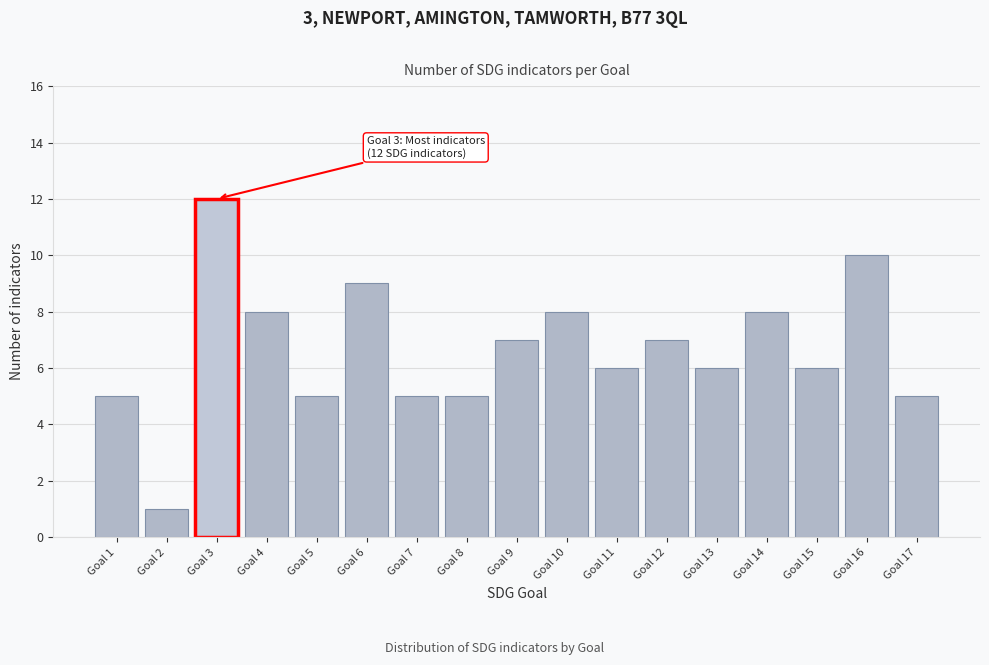

Reading left to right, extract all data points from this chart.

5	1	12	8	5	9	5	5	7	8	6	7	6	8	6	10	5